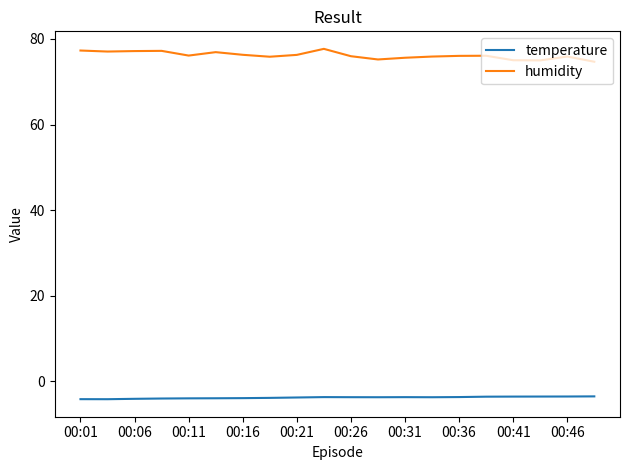

True or false: temperature and humidity intersect in this chart.

False